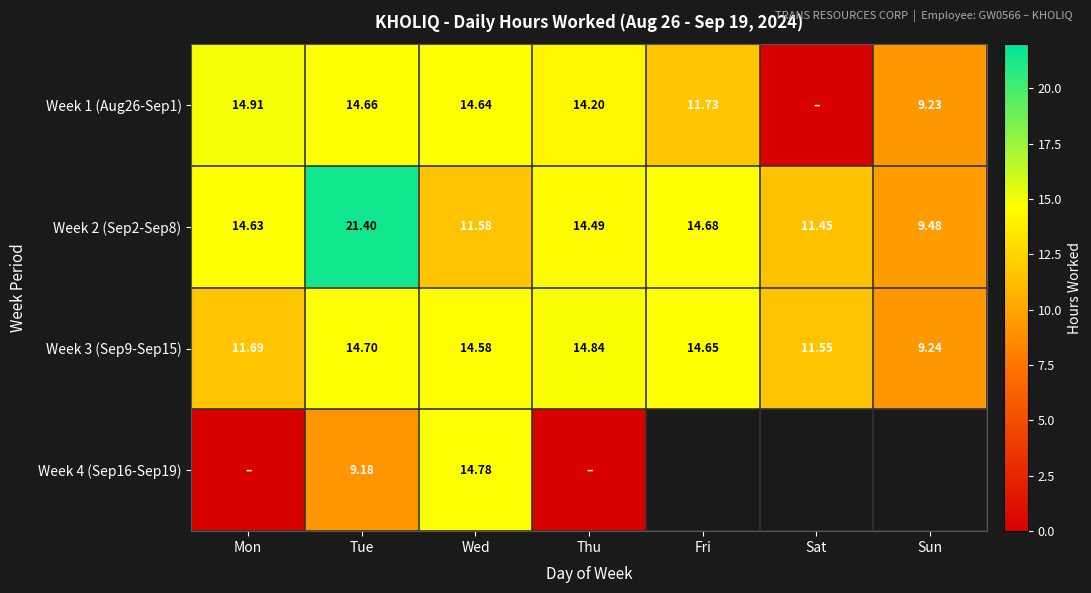

What is the average value of the Week 3 (Sep9-Sep15) series?

13.0